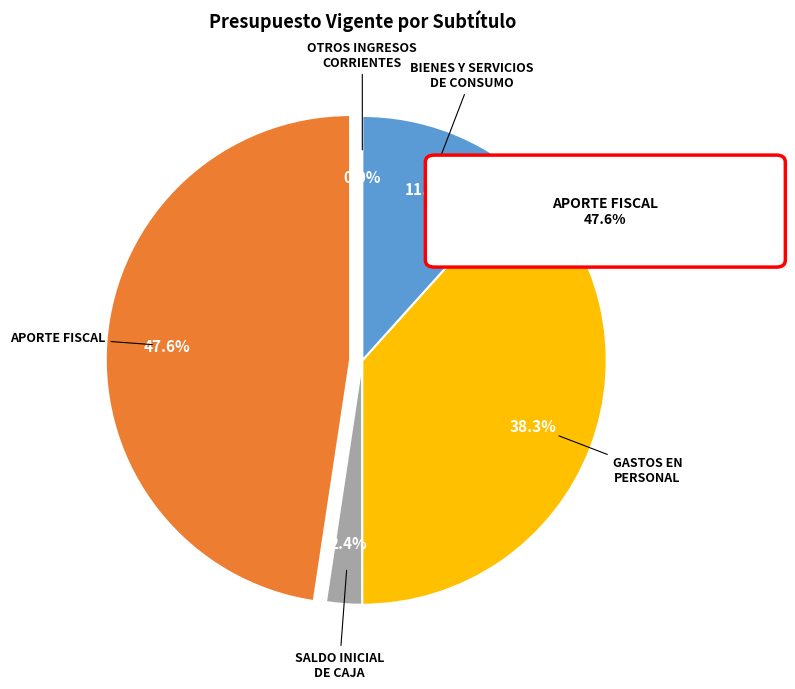

Between SALDO INICIAL DE CAJA and GASTOS EN PERSONAL, which is larger?

GASTOS EN PERSONAL